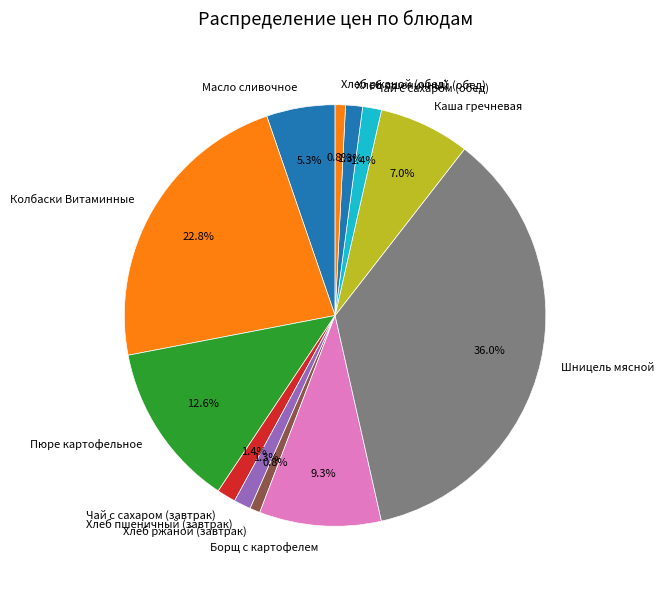

The Чай с сахаром (завтрак) slice represents 7% of the pie. True or false?

False